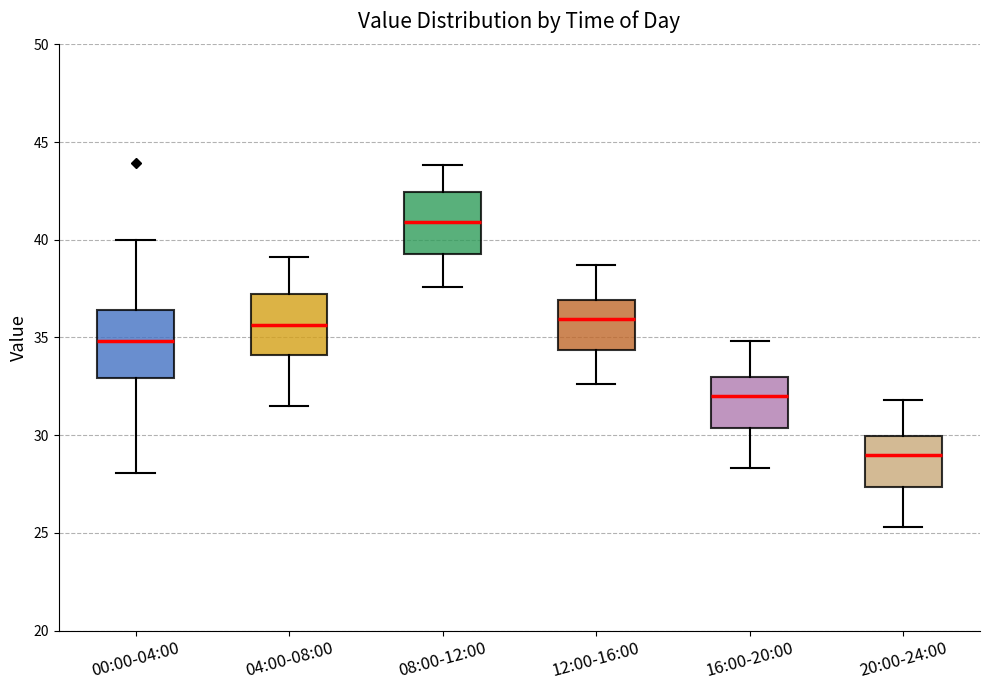

Reading left to right, transcribe this box plot: for each box, give where its median line is, the range the box spans, and where its two whiskers end, as read against the y-axis. The values are not printed on the chart, so give them approximately, as read against the axis.

00:00-04:00: median 35.0, box 33.0 to 36.5, whiskers 28.0 to 40.0
04:00-08:00: median 35.5, box 34.0 to 37.0, whiskers 31.5 to 39.0
08:00-12:00: median 41.0, box 39.5 to 42.5, whiskers 37.5 to 44.0
12:00-16:00: median 36.0, box 34.5 to 37.0, whiskers 32.5 to 38.5
16:00-20:00: median 32.0, box 30.5 to 33.0, whiskers 28.5 to 35.0
20:00-24:00: median 29.0, box 27.5 to 30.0, whiskers 25.5 to 32.0